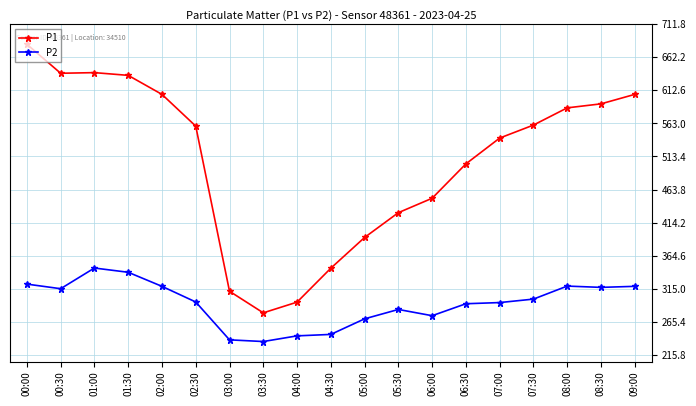

What is the label of the 10th point from the left?

04:30